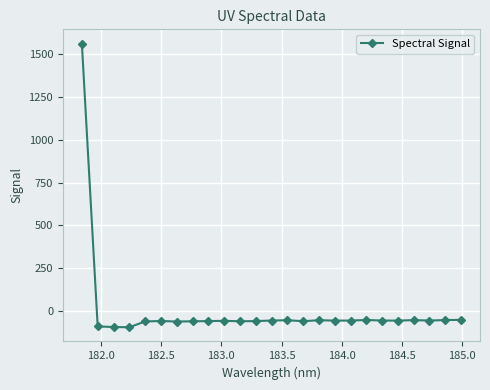

What is the value of the 13th point from the left?

-55.8